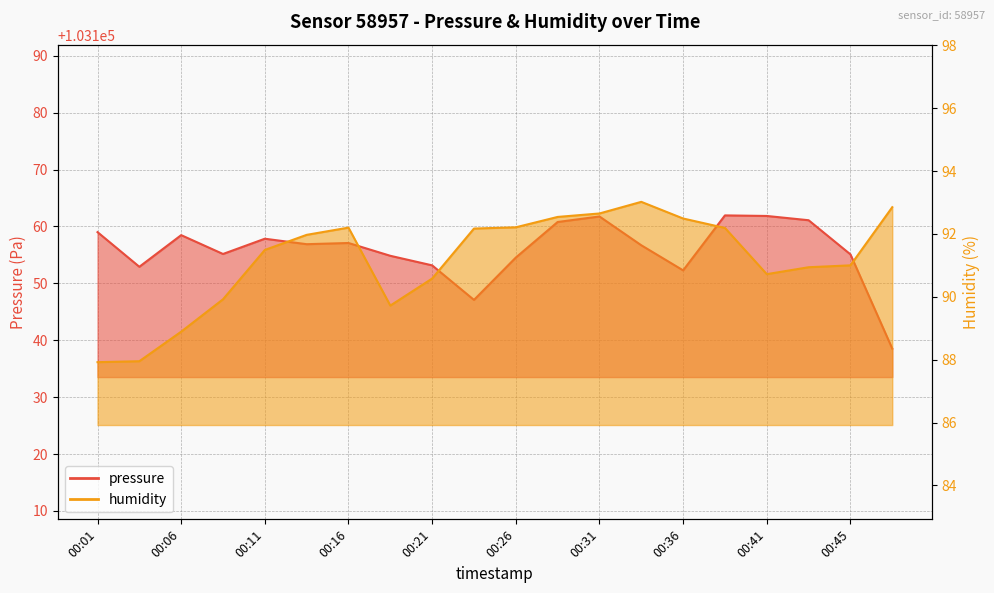

Reading left to right, extract all data points from this chart.

pressure: 103159.0	103152.9	103158.5	103155.2	103157.8	103156.9	103157.1	103154.8	103153.2	103147.1	103154.5	103160.8	103161.8	103156.7	103152.3	103161.9	103161.8	103161.1	103155.1	103138.5
humidity: 87.9	88.0	88.9	89.9	91.5	92.0	92.2	89.7	90.6	92.2	92.2	92.5	92.7	93.0	92.5	92.2	90.7	90.9	91.0	92.8